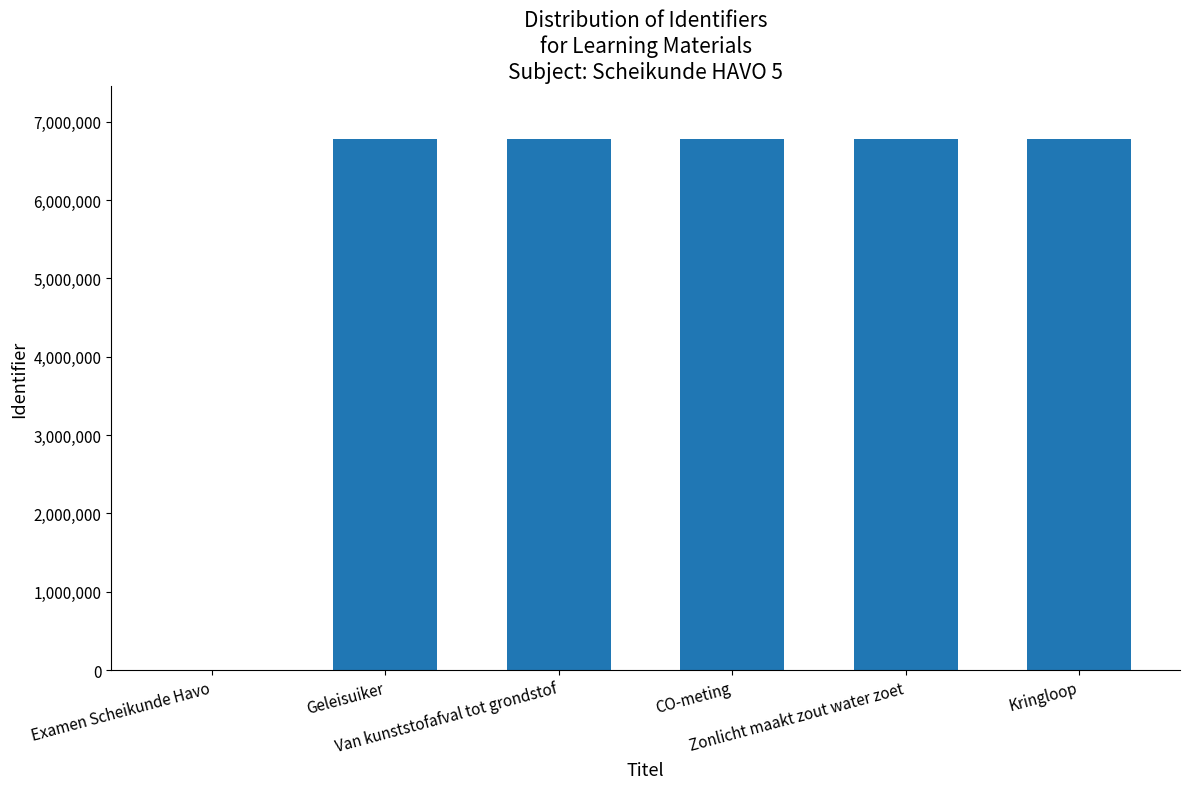

What is the sum of all values?

33878695